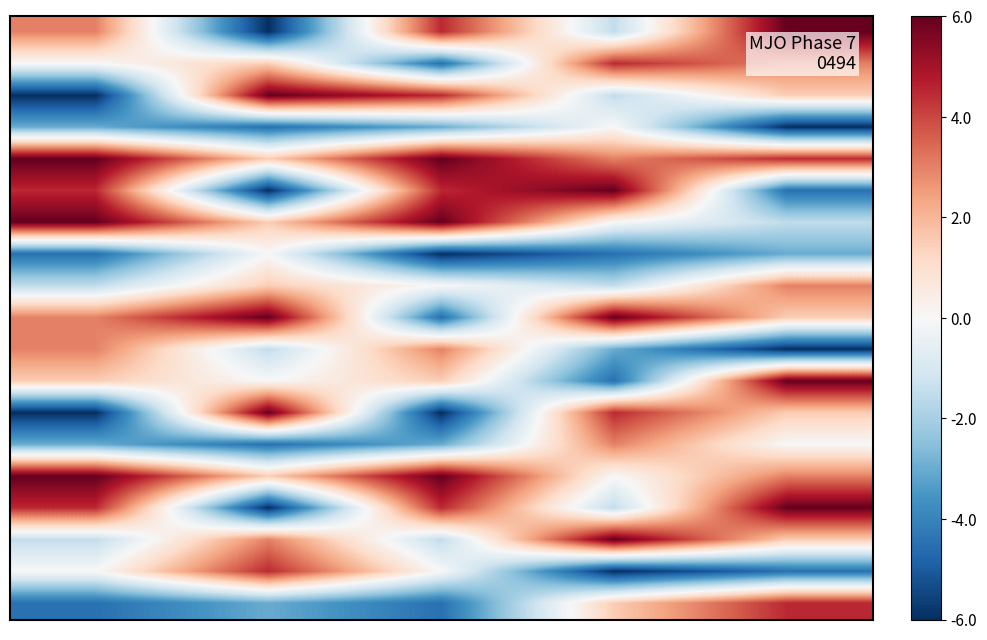

What is the minimum value shown in the chart?

-6.0